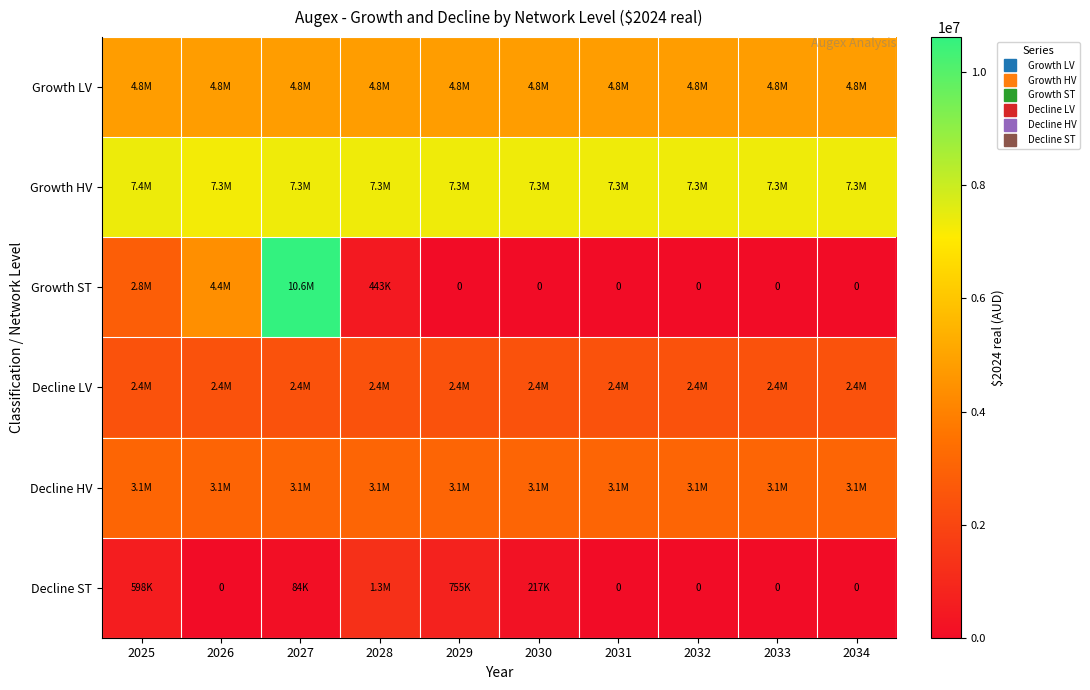

Rank the series by their maximum value, from lowest to highest.

Decline ST, Decline LV, Decline HV, Growth LV, Growth HV, Growth ST